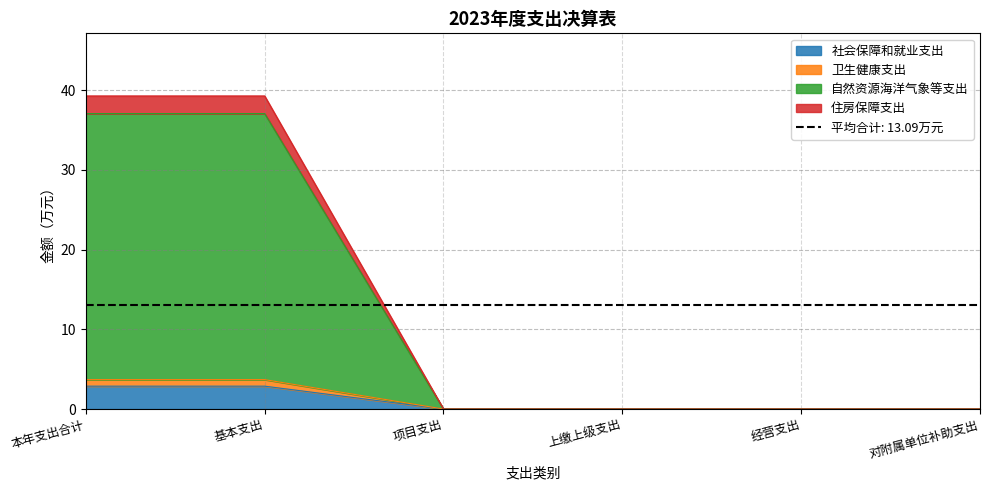

What is the label of the 3rd point from the left?

项目支出